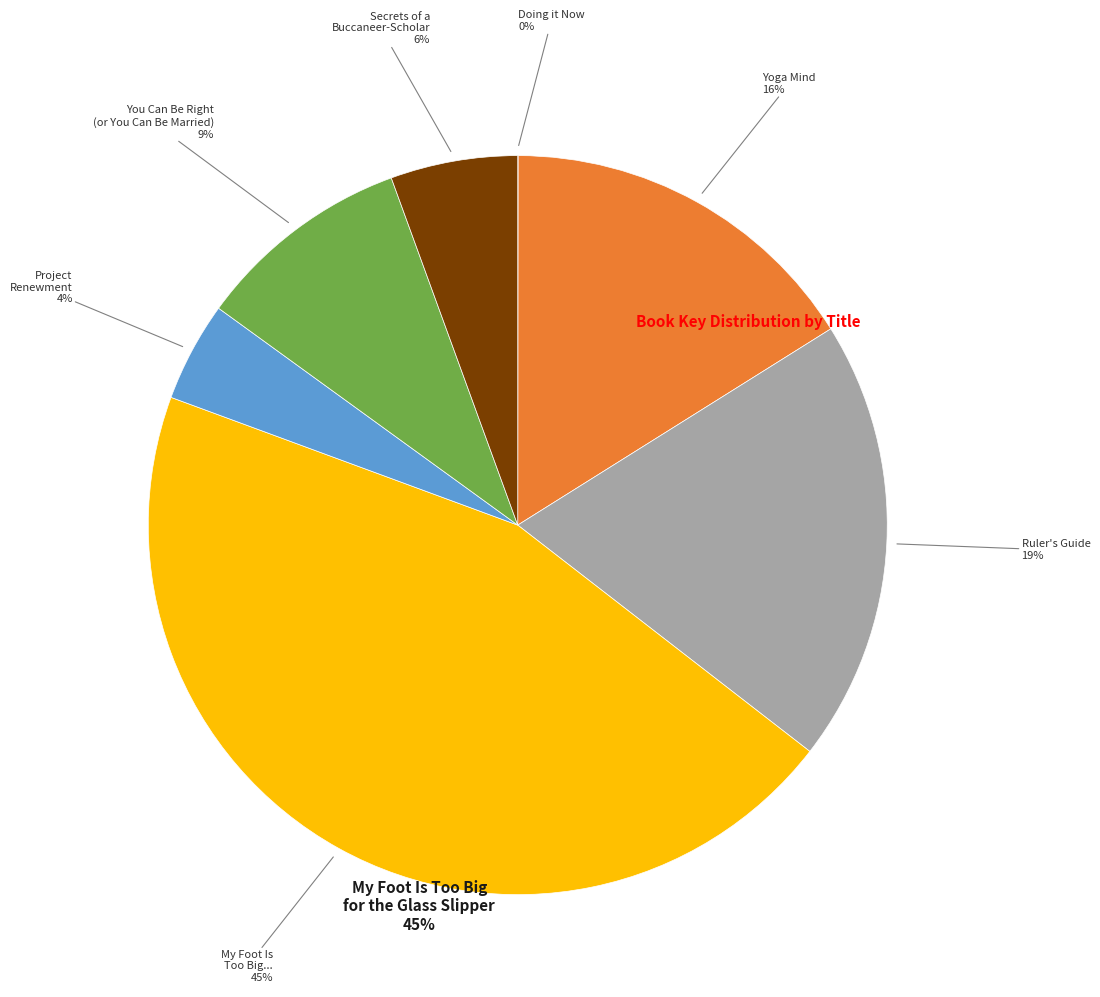

What is the change in value from Yoga Mind to Ruler's Guide?

+29908567